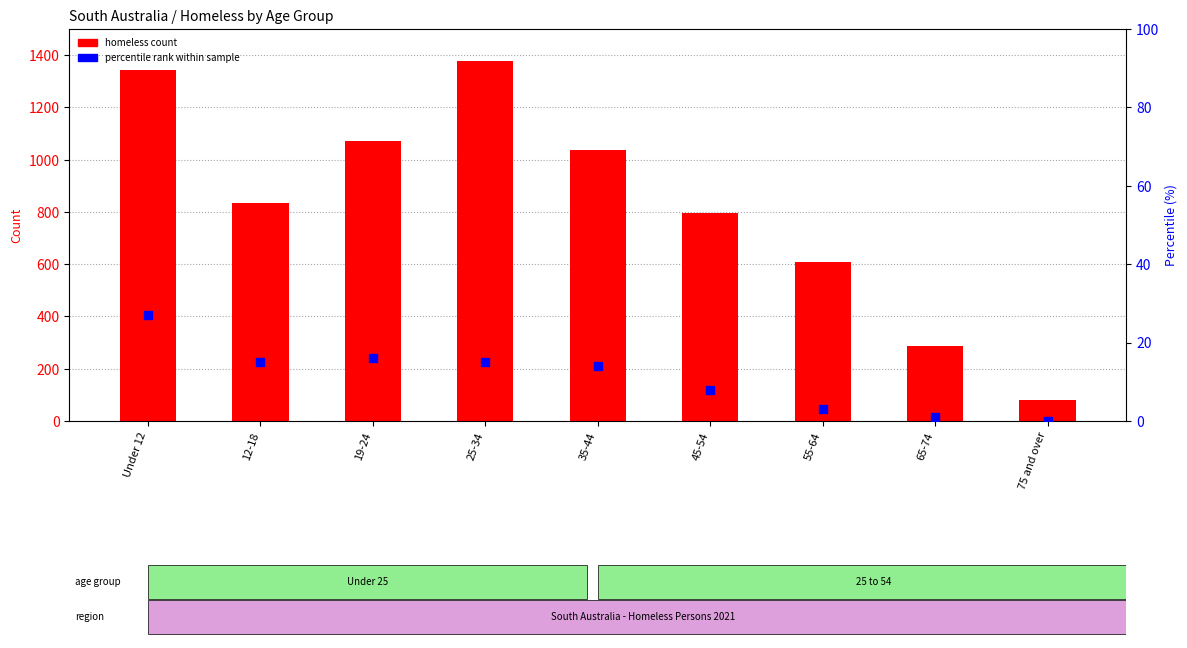

Which series reaches the maximum Y coordinate?

homeless count